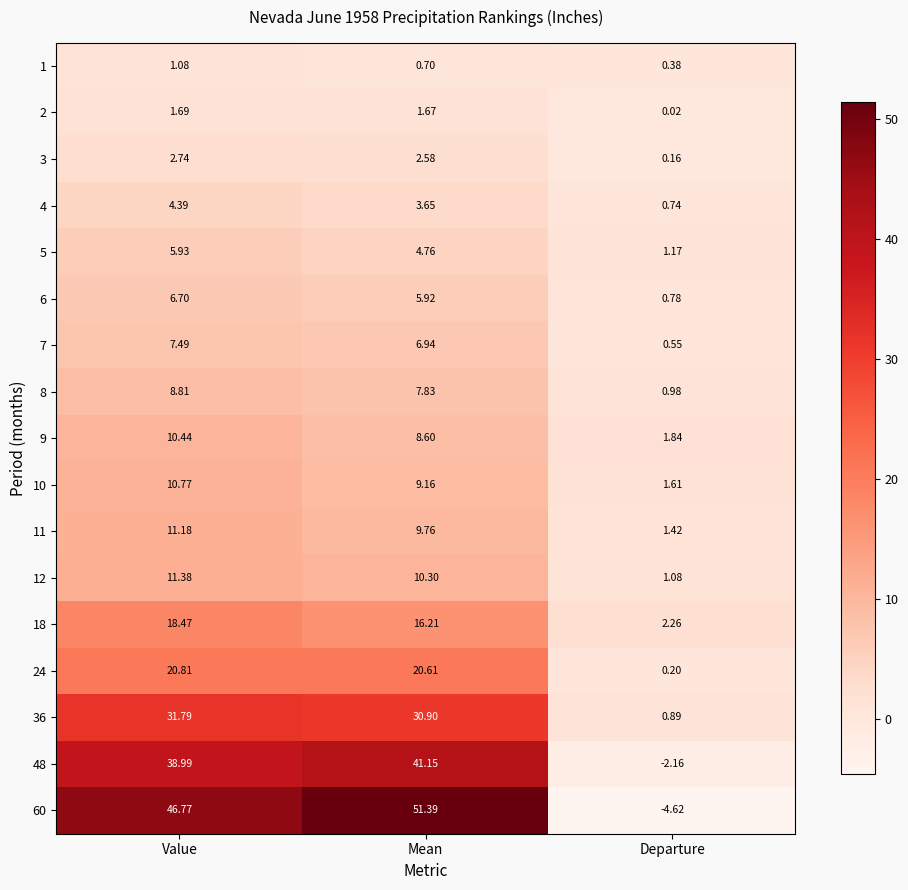

Which series changed the most between Value and Departure?

60